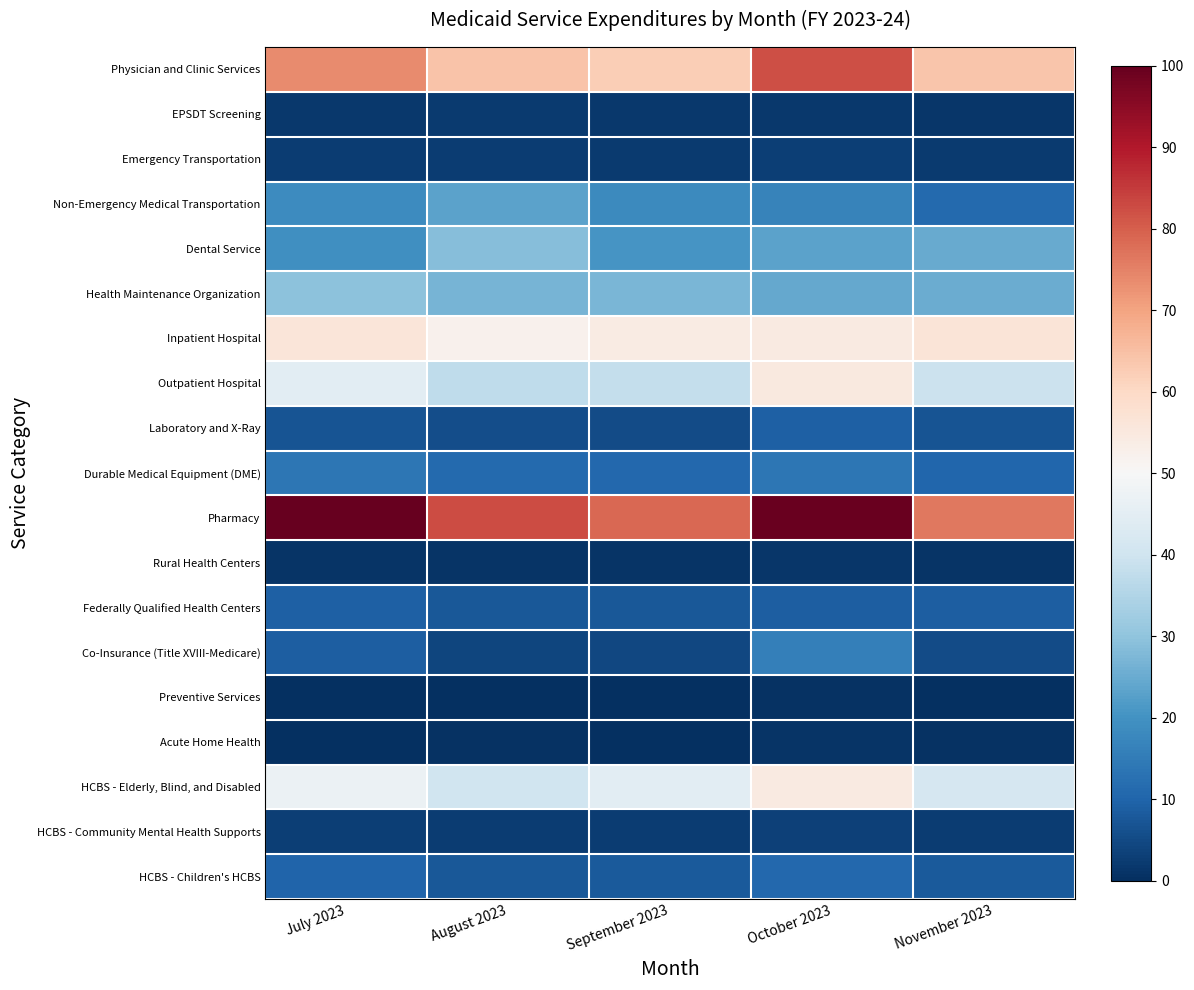

Reading left to right, transcribe all the data shown in this chart.

Physician and Clinic Services: July 2023=73.7	August 2023=64.1	September 2023=62.3	October 2023=82.1	November 2023=63.9
EPSDT Screening: July 2023=1.8	August 2023=2.0	September 2023=1.6	October 2023=1.8	November 2023=1.2
Emergency Transportation: July 2023=2.6	August 2023=2.4	September 2023=2.1	October 2023=3.0	November 2023=2.1
Non-Emergency Medical Transportation: July 2023=18.5	August 2023=23.4	September 2023=18.3	October 2023=16.5	November 2023=11.2
Dental Service: July 2023=19.5	August 2023=28.5	September 2023=20.4	October 2023=23.4	November 2023=24.8
Health Maintenance Organization: July 2023=29.5	August 2023=26.9	September 2023=27.0	October 2023=24.3	November 2023=25.3
Inpatient Hospital: July 2023=56.2	August 2023=52.3	September 2023=54.1	October 2023=54.7	November 2023=56.5
Outpatient Hospital: July 2023=44.6	August 2023=37.5	September 2023=38.0	October 2023=54.9	November 2023=39.4
Laboratory and X-Ray: July 2023=6.8	August 2023=5.6	September 2023=5.3	October 2023=9.2	November 2023=6.7
Durable Medical Equipment (DME): July 2023=13.8	August 2023=11.2	September 2023=10.7	October 2023=13.9	November 2023=10.4
Pharmacy: July 2023=100.0	August 2023=82.4	September 2023=78.7	October 2023=99.5	November 2023=76.2
Rural Health Centers: July 2023=1.1	August 2023=1.0	September 2023=1.1	October 2023=1.5	November 2023=1.1
Federally Qualified Health Centers: July 2023=9.2	August 2023=7.7	September 2023=7.7	October 2023=8.6	November 2023=8.9
Co-Insurance (Title XVIII-Medicare): July 2023=8.9	August 2023=4.2	September 2023=4.3	October 2023=15.9	November 2023=5.2
Preventive Services: July 2023=0.0	August 2023=0.2	September 2023=0.0	October 2023=0.5	November 2023=0.1
Acute Home Health: July 2023=0.3	August 2023=0.5	September 2023=0.3	October 2023=0.9	November 2023=0.5
HCBS - Elderly, Blind, and Disabled: July 2023=47.2	August 2023=40.0	September 2023=44.9	October 2023=54.4	November 2023=41.7
HCBS - Community Mental Health Supports: July 2023=2.8	August 2023=2.4	September 2023=2.6	October 2023=3.4	November 2023=2.5
HCBS - Children's HCBS: July 2023=10.0	August 2023=7.7	September 2023=8.0	October 2023=10.9	November 2023=8.0